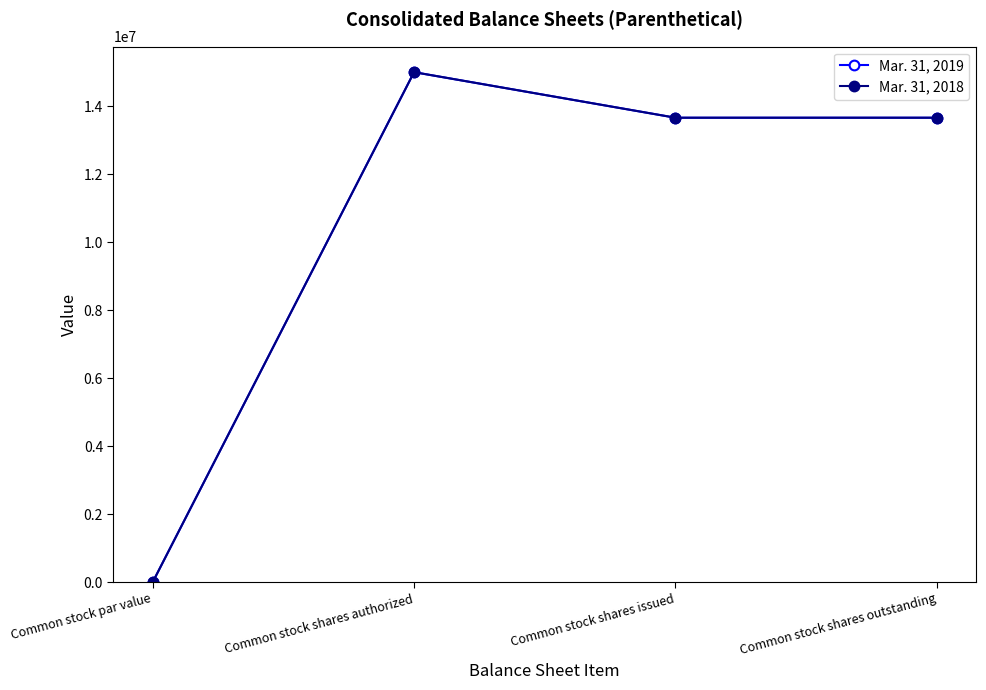

True or false: Mar. 31, 2018 has more than 1 points higher than both neighbors.

False